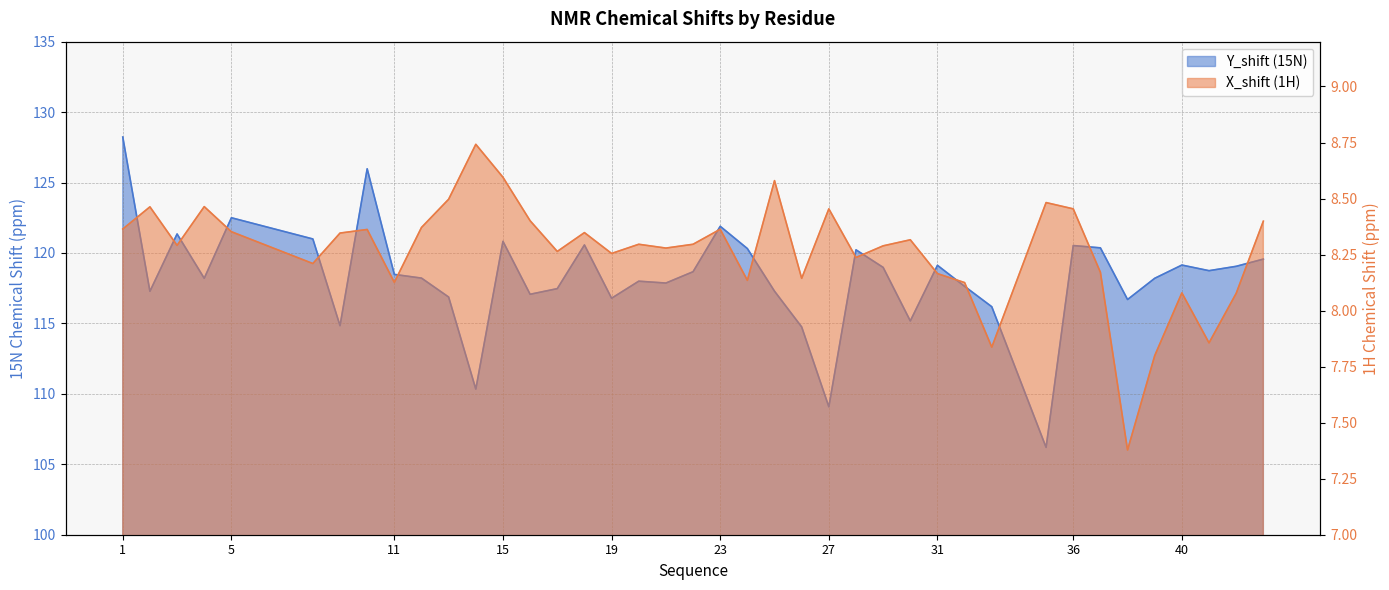

What is the greatest value displayed?

128.2